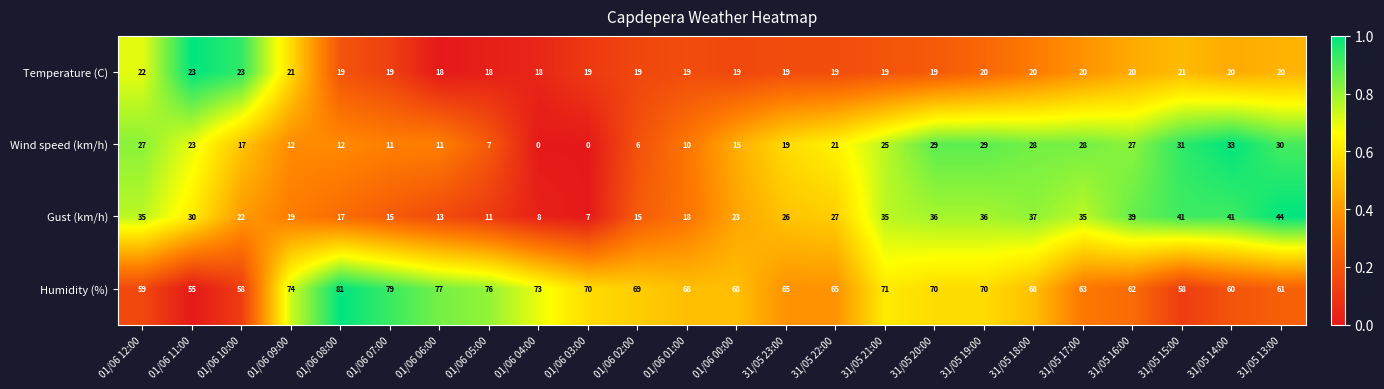

The value of Humidity (%) at 01/06 01:00 is 68. True or false?

True